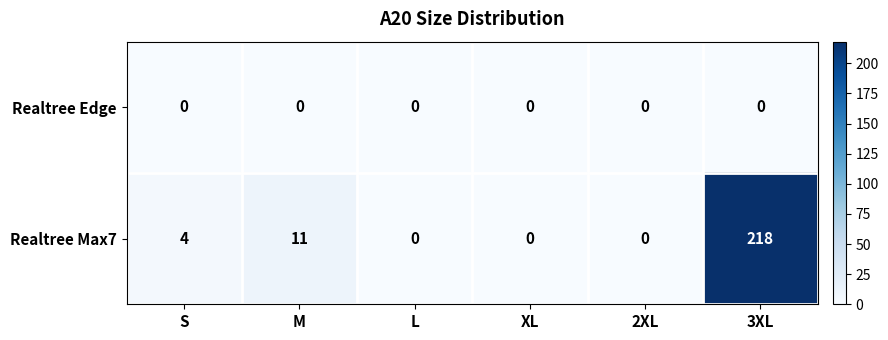

At which label is Realtree Max7 closest to 109?

M